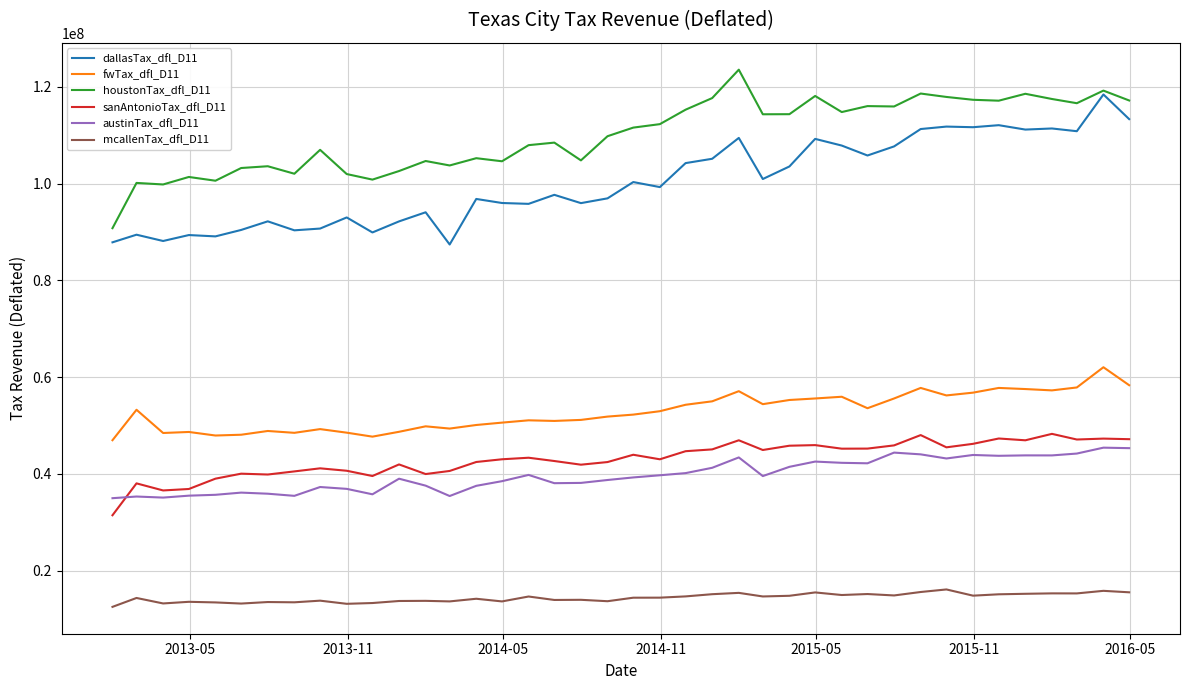

True or false: sanAntonioTax_dfl_D11 and fwTax_dfl_D11 intersect in this chart.

False